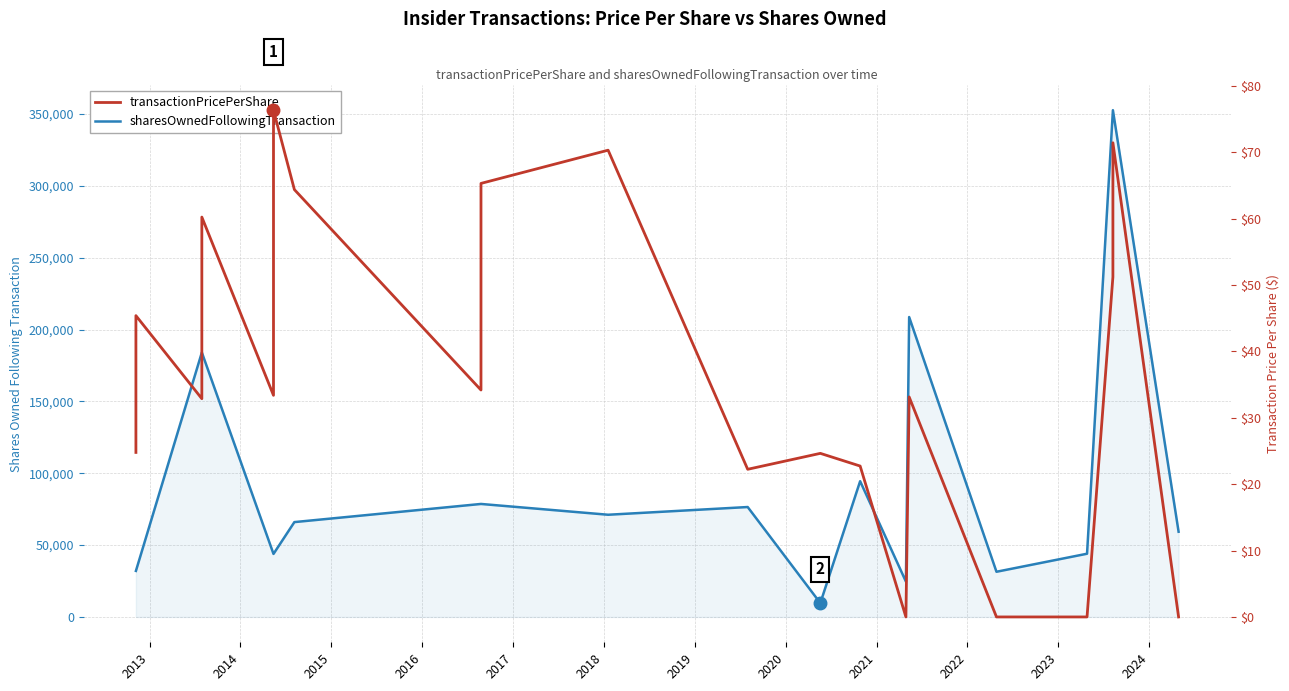

Does the chart display data point markers on the line(s)?

No